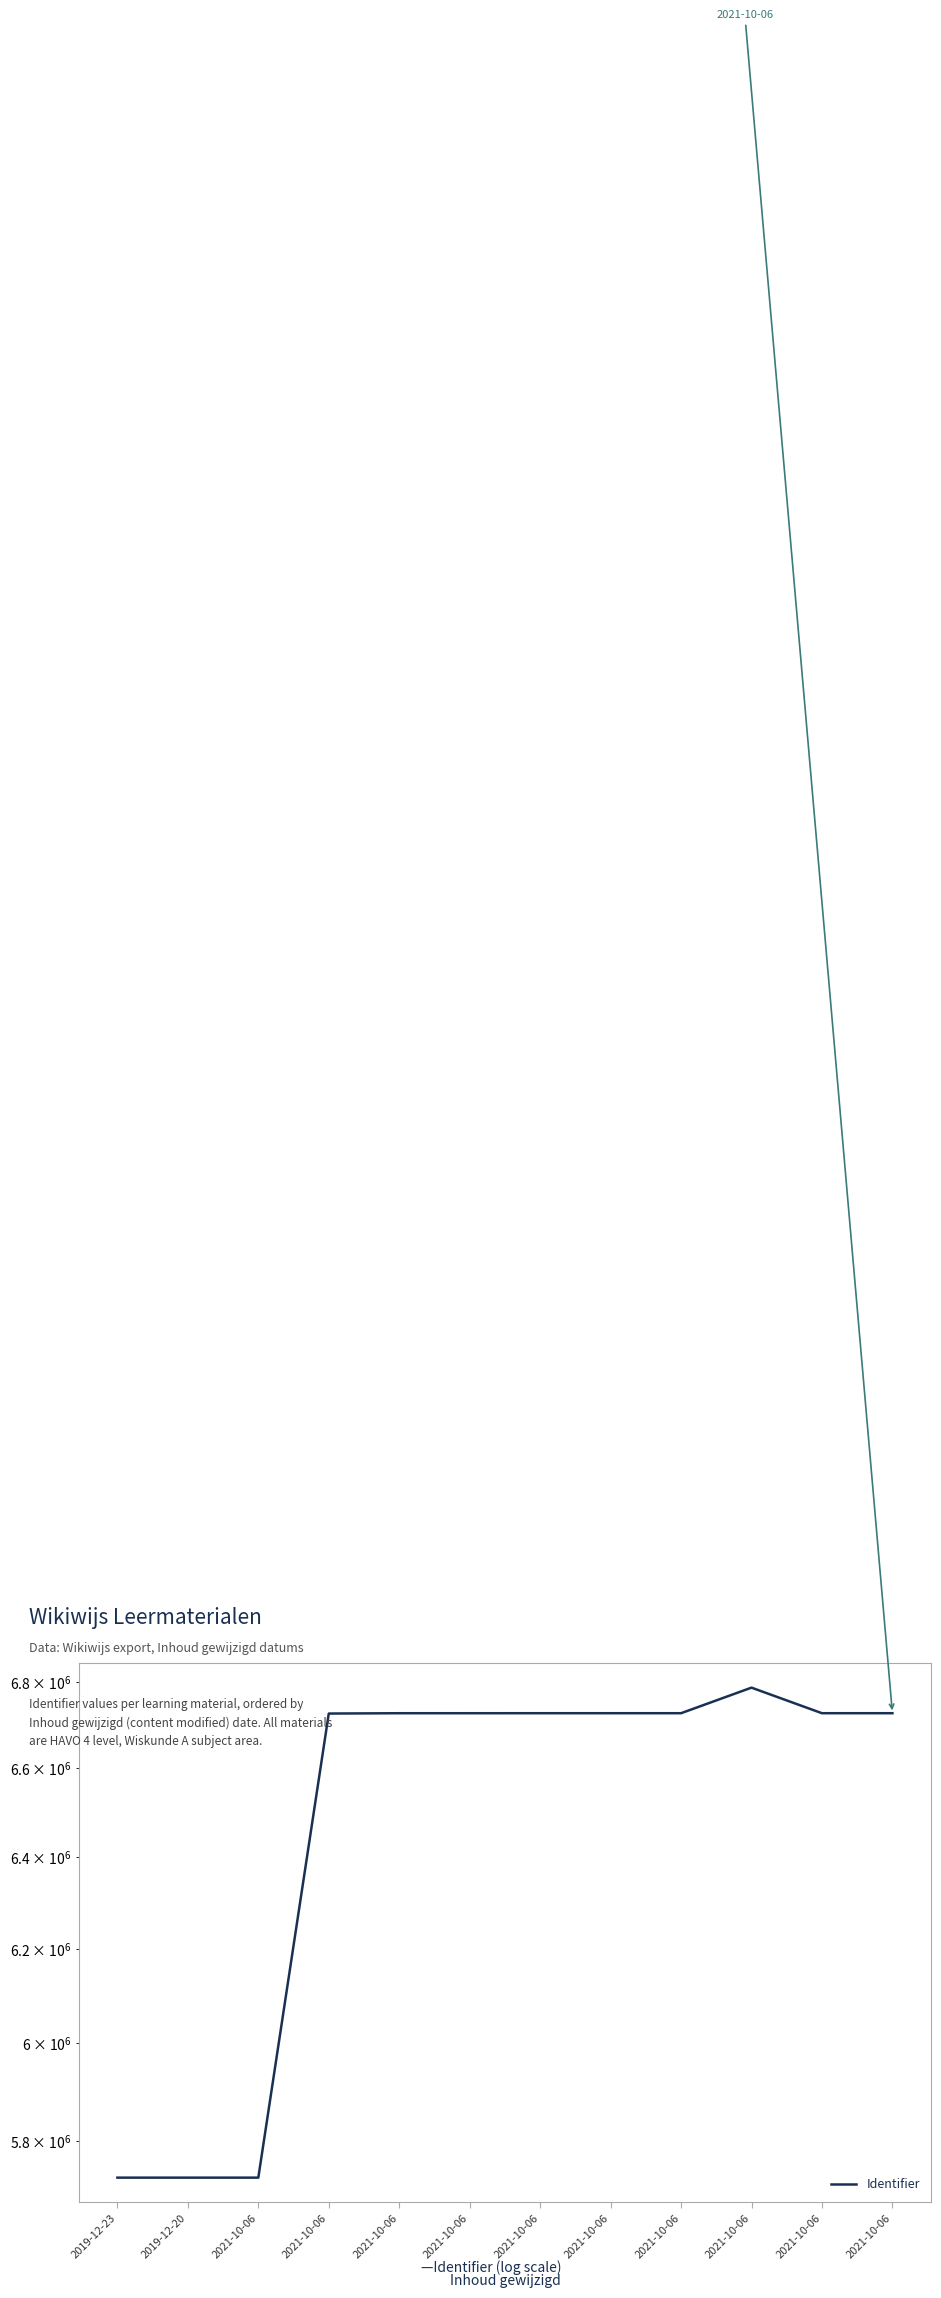

Where does the data first go above 6727207?

2021-10-06